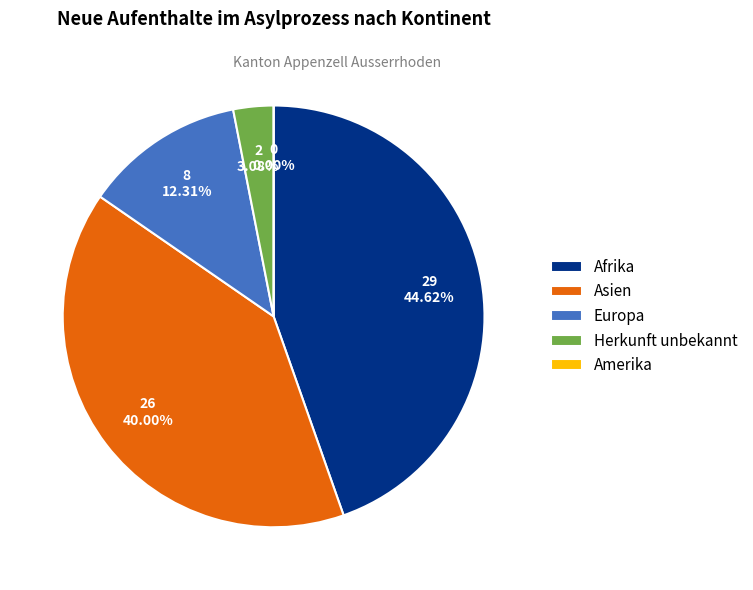

How many segments does this pie chart have?

5